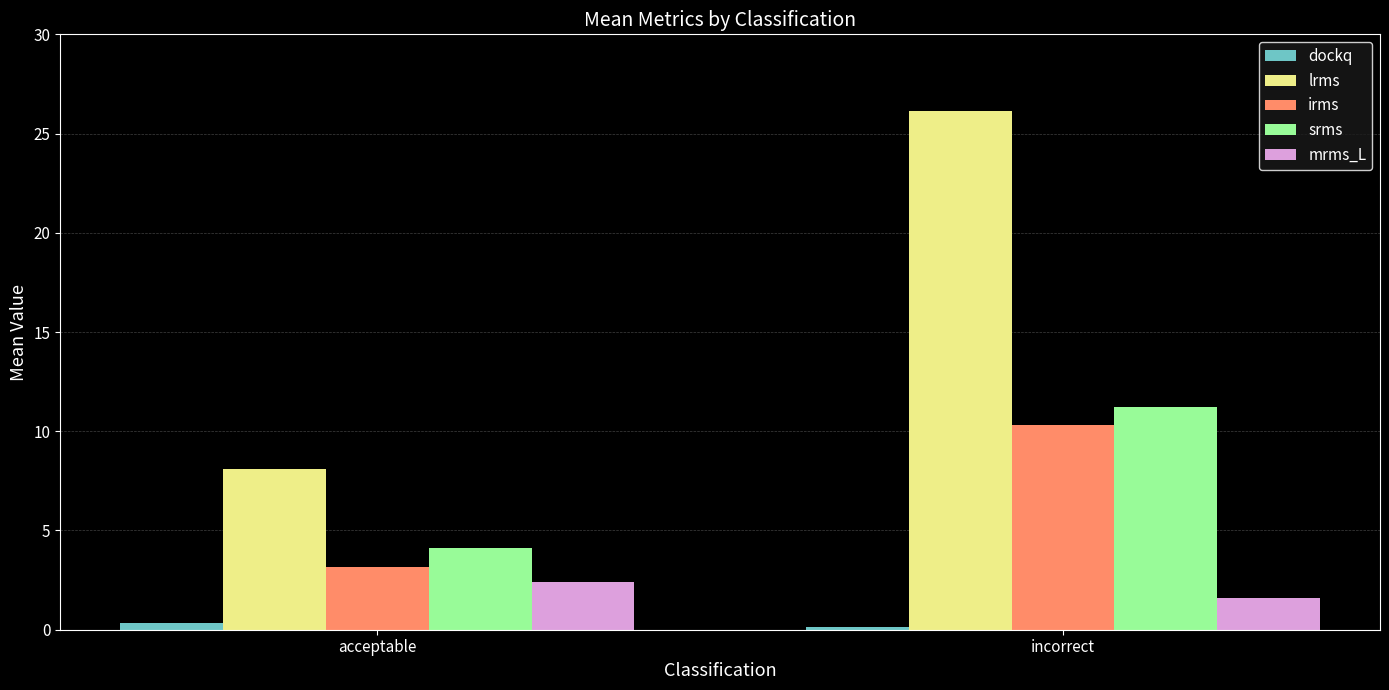

At incorrect, list the series in order from largest to smallest.

lrms, srms, irms, mrms_L, dockq